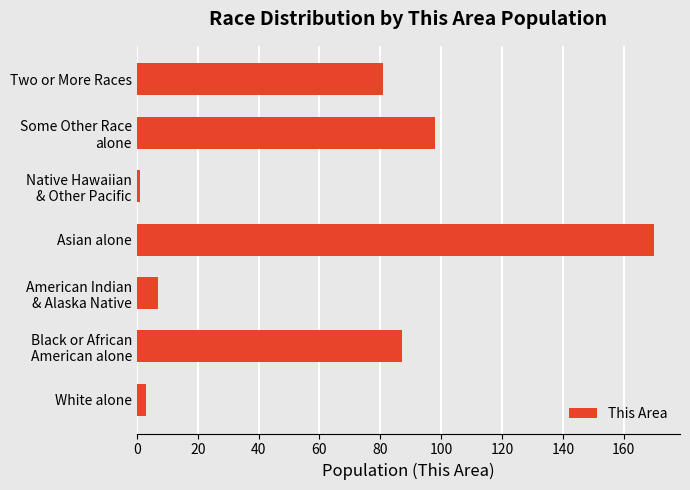

What is the average value?

64